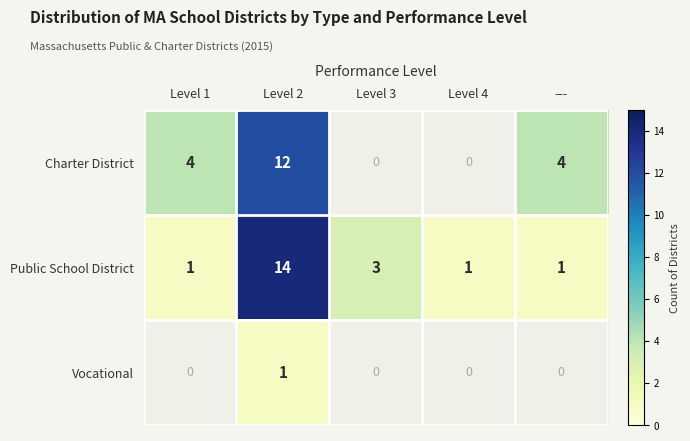

What is the maximum value for Public School District?

14